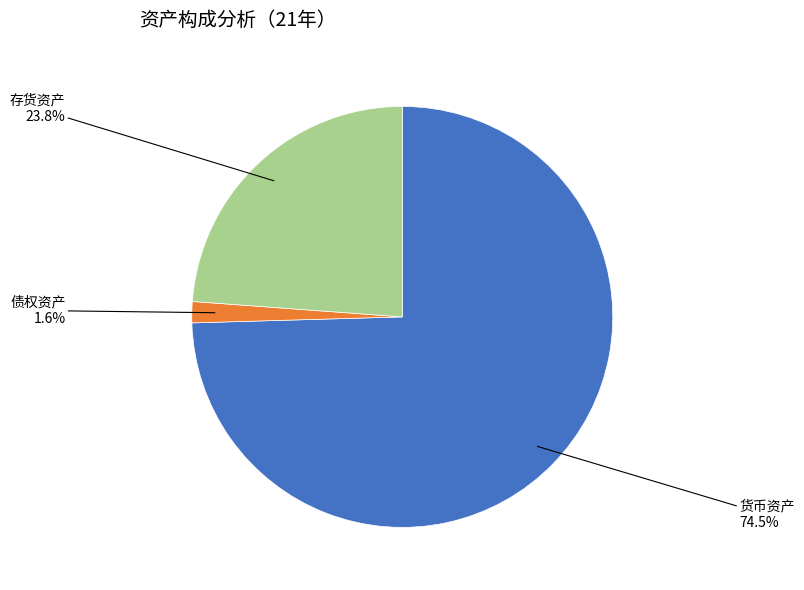

To the nearest percent, what is the difference between the largest and smallest slice percentages?

73%